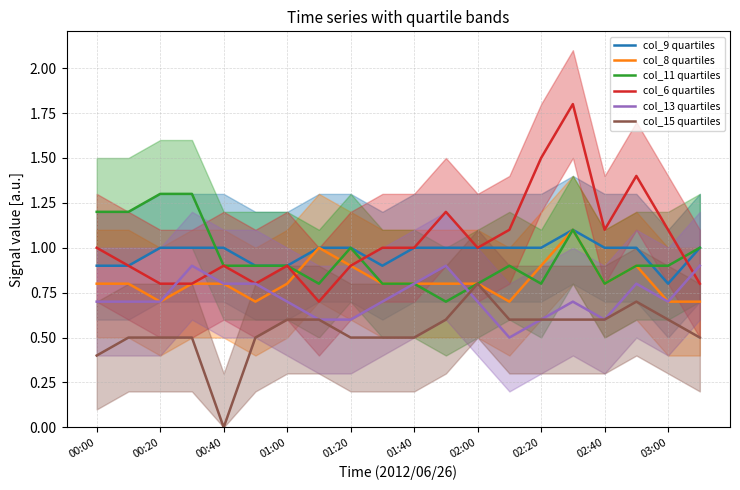

True or false: col_15 quartiles has a value of 0.7 at 00:00.

False